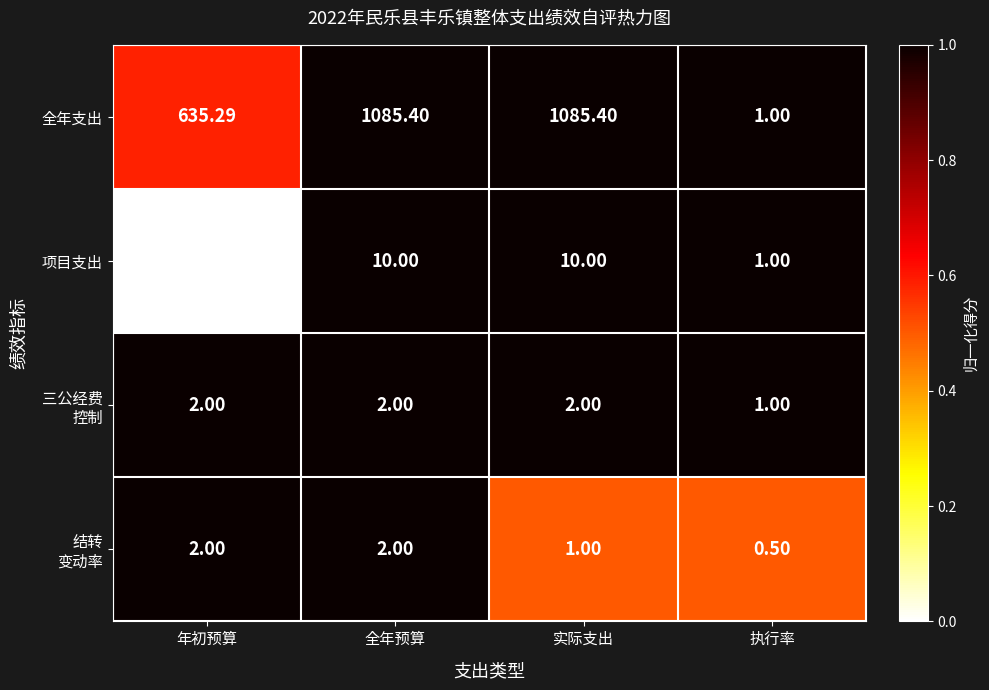

Which series has the largest range (max minus min)?

全年支出